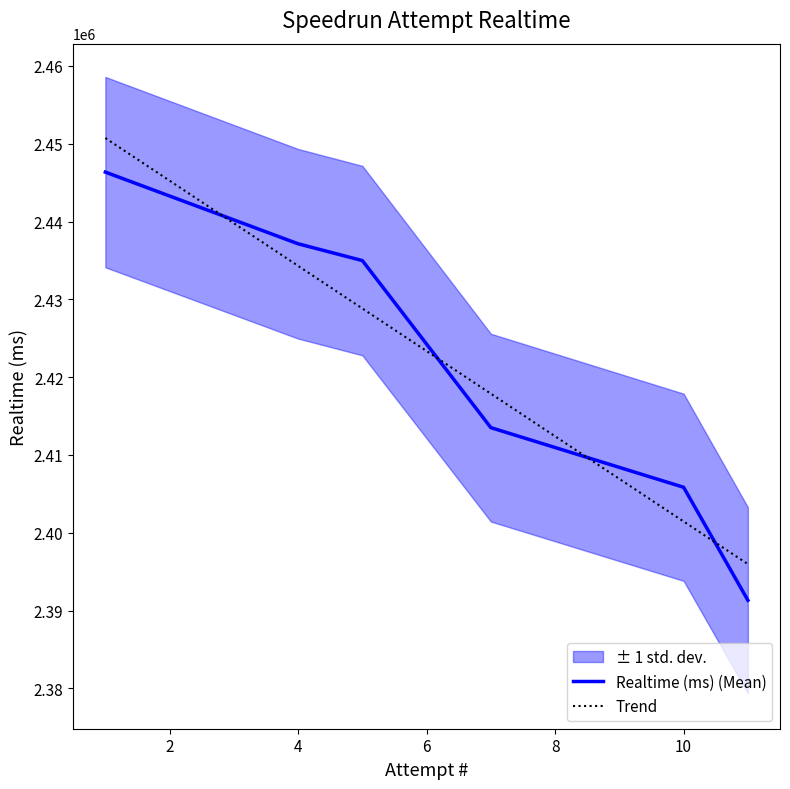

What is the highest value of the Realtime (ms) (Mean) series?

2446353